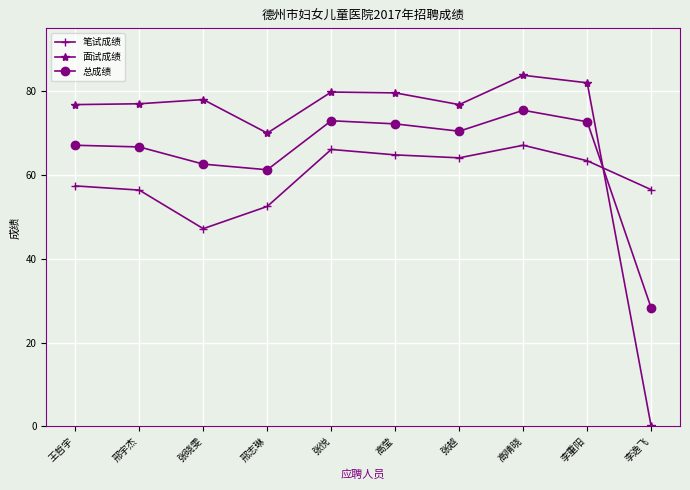

True or false: 面试成绩 has more than 1 points higher than both neighbors.

True